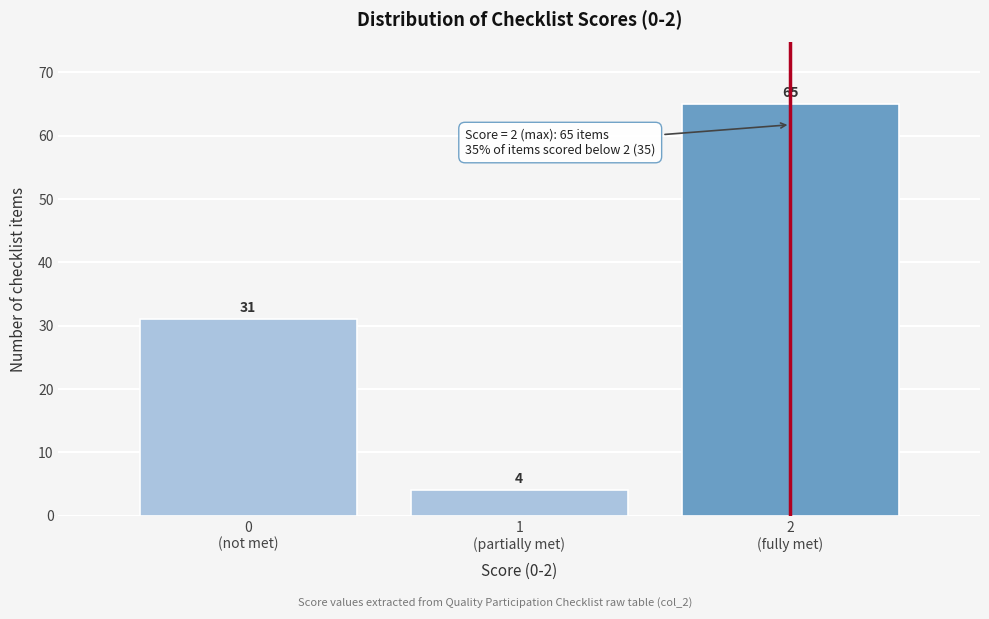

Reading left to right, extract all data points from this chart.

31	4	65